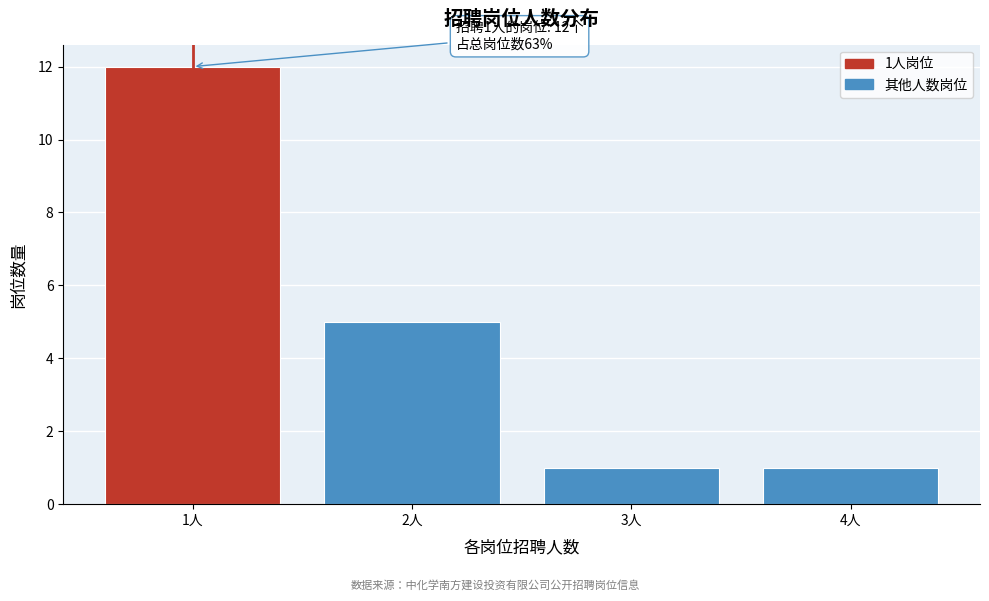

Reading right to left, extract all data points from this chart.

1	1	5	12